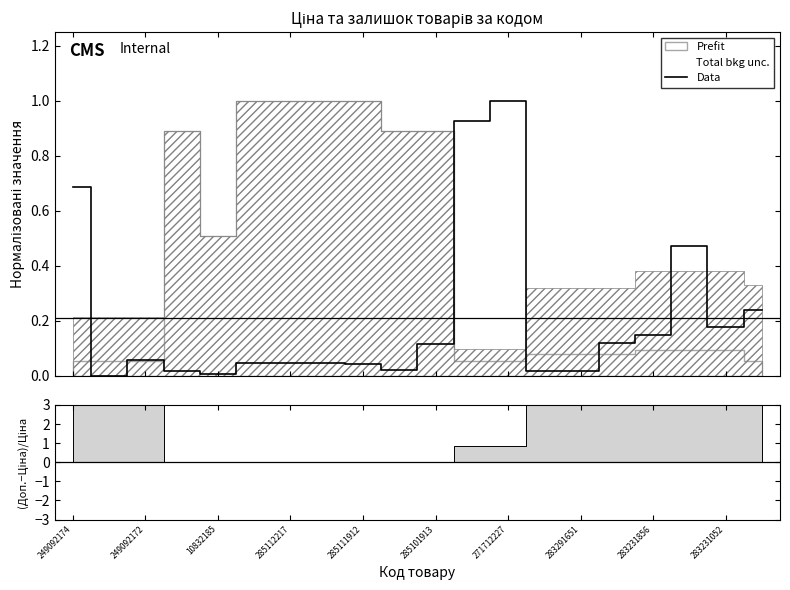

At which category does the data reach its first local valley?

249092172